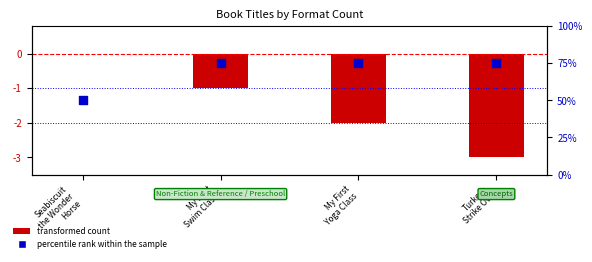

Which series has the largest total across all categories?

percentile rank within the sample